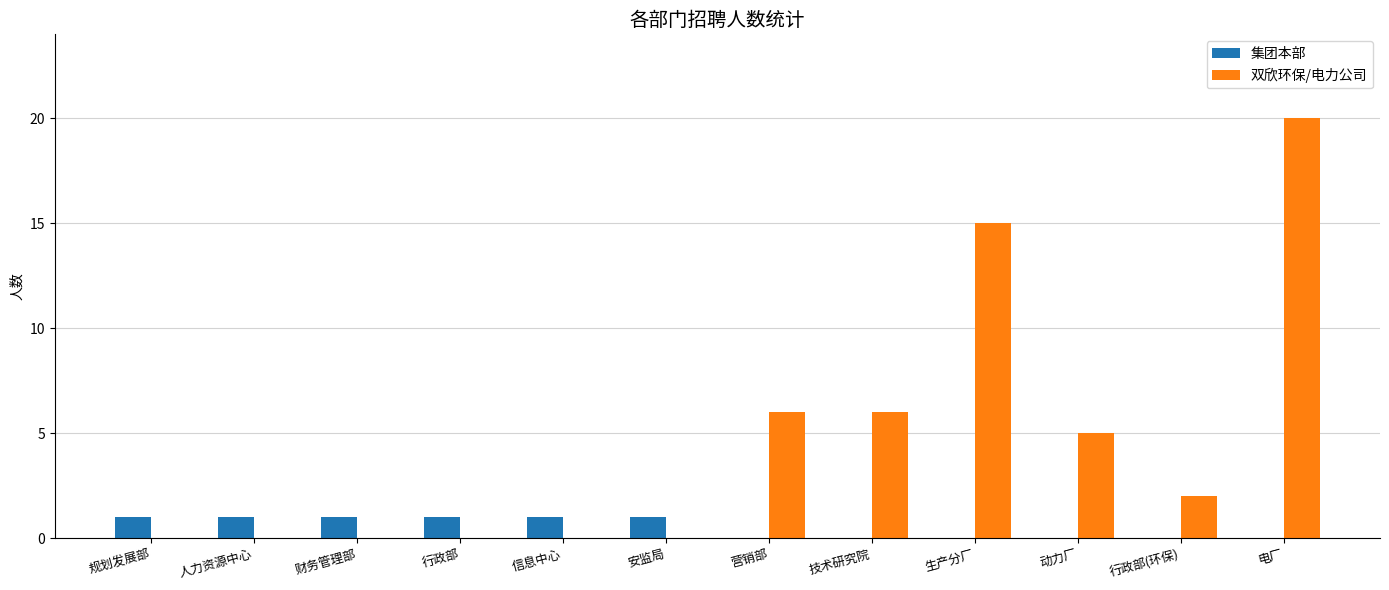

What is the total value across all series at 生产分厂?

15